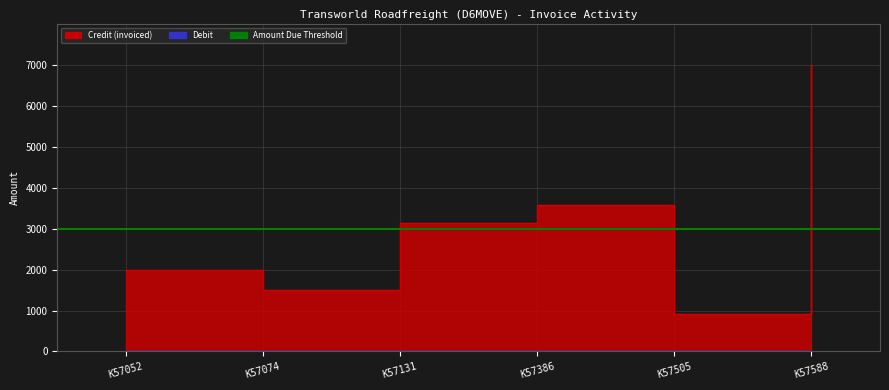

What is the sum of the values at K57052 and K57588?

8974.1